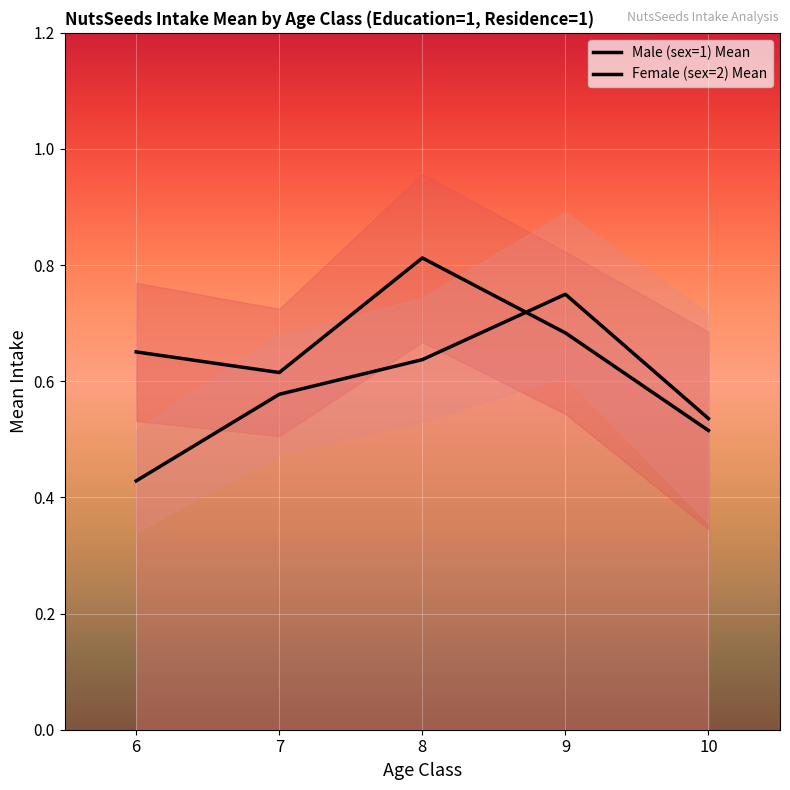

Count the Male (sex=1) Mean values in the range 0 to 1.

5